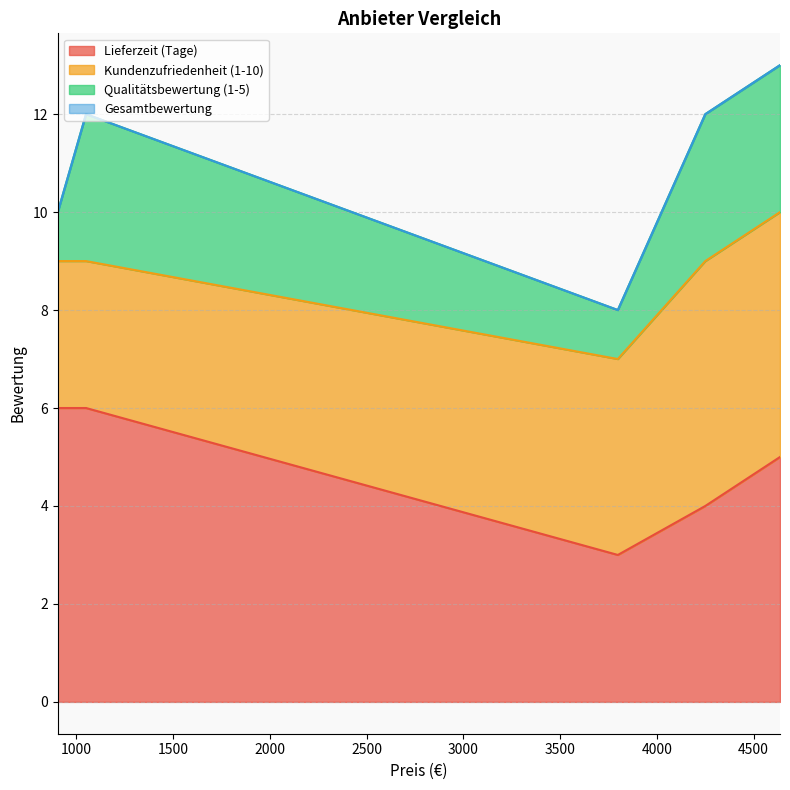

What is the value of the Kundenzufriedenheit (1-10) point at the 3rd from the left?

4